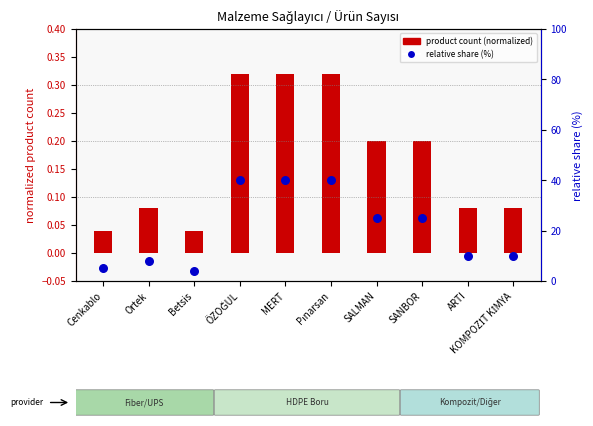

At how many categories does at least one series exceed 28?

3